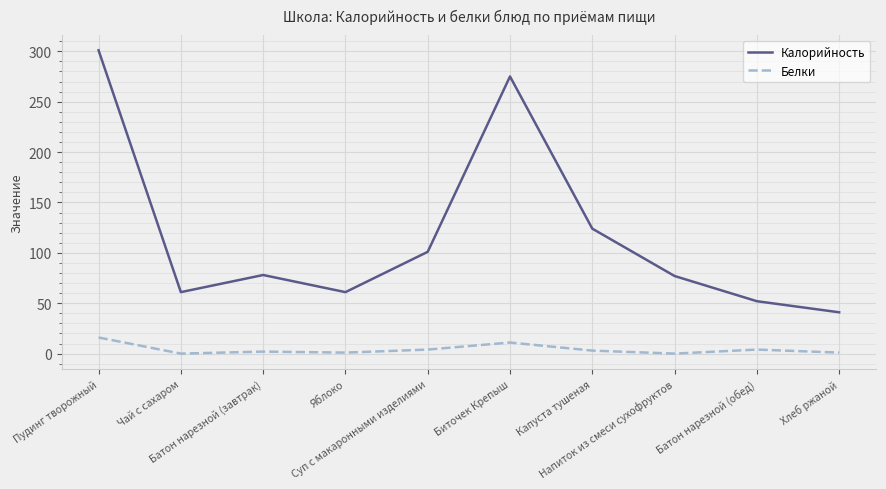

Rank the series by their average value, from highest to lowest.

Калорийность, Белки